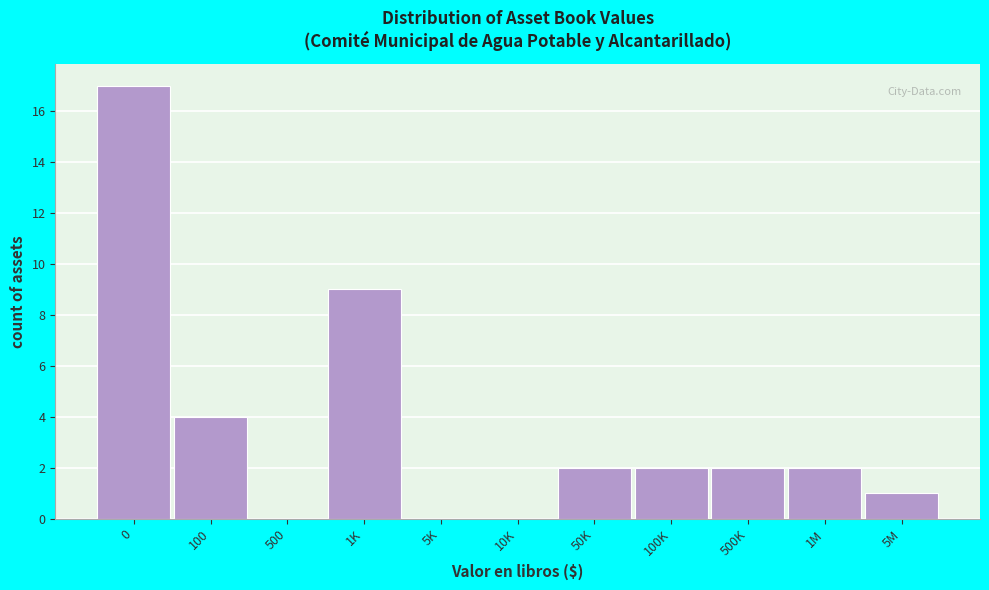

Reading right to left, transcribe all the data shown in this chart.

5M=1	1M=2	500K=2	100K=2	50K=2	10K=0	5K=0	1K=9	500=0	100=4	0=17